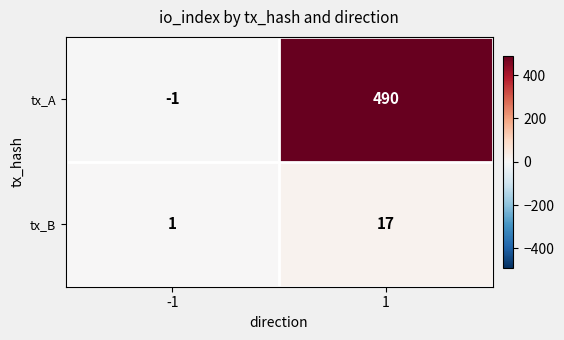

Reading left to right, extract all data points from this chart.

tx_A: -1=-1	1=490
tx_B: -1=1	1=17